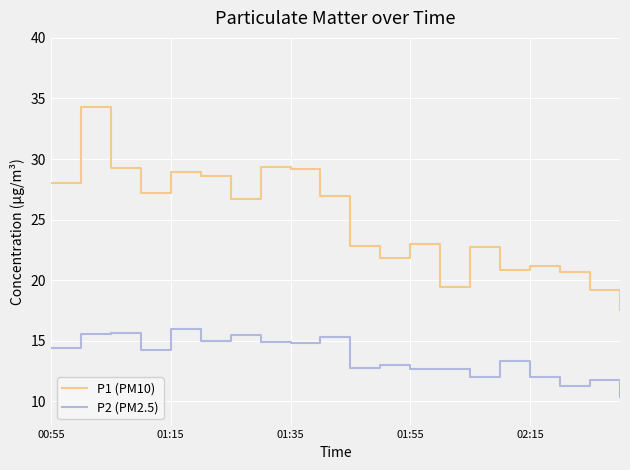

What is the difference between the maximum and minimum values in the P2 (PM2.5) series?

5.7